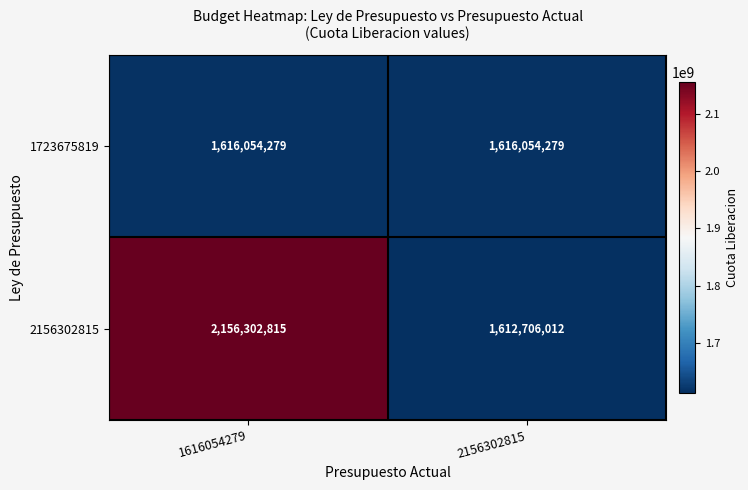

At which label is 2156302815 closest to 1884504413?

2156302815